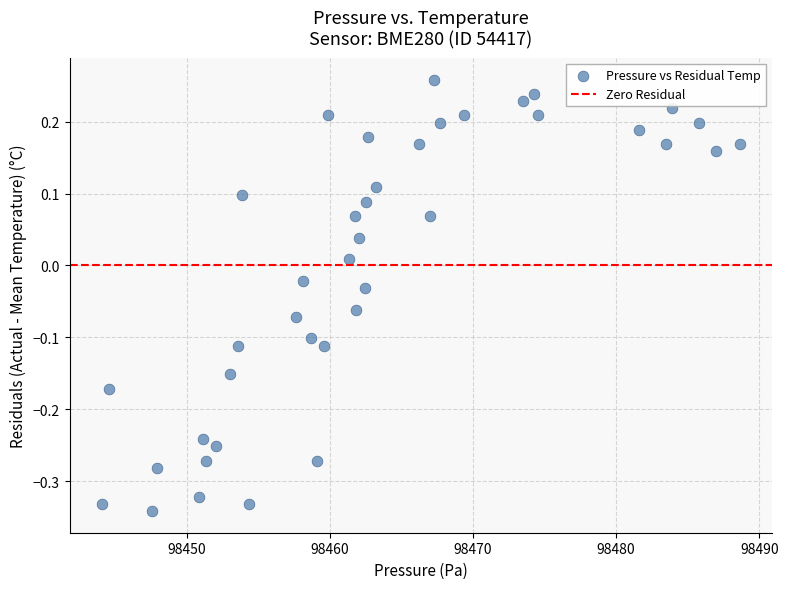

What is the range of Y values (max minus min)?

0.6